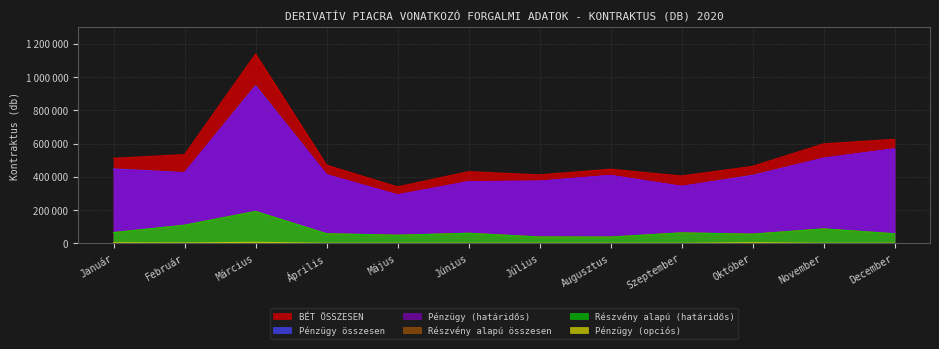

Which series has the widest spread of values?

BÉT ÖSSZESEN